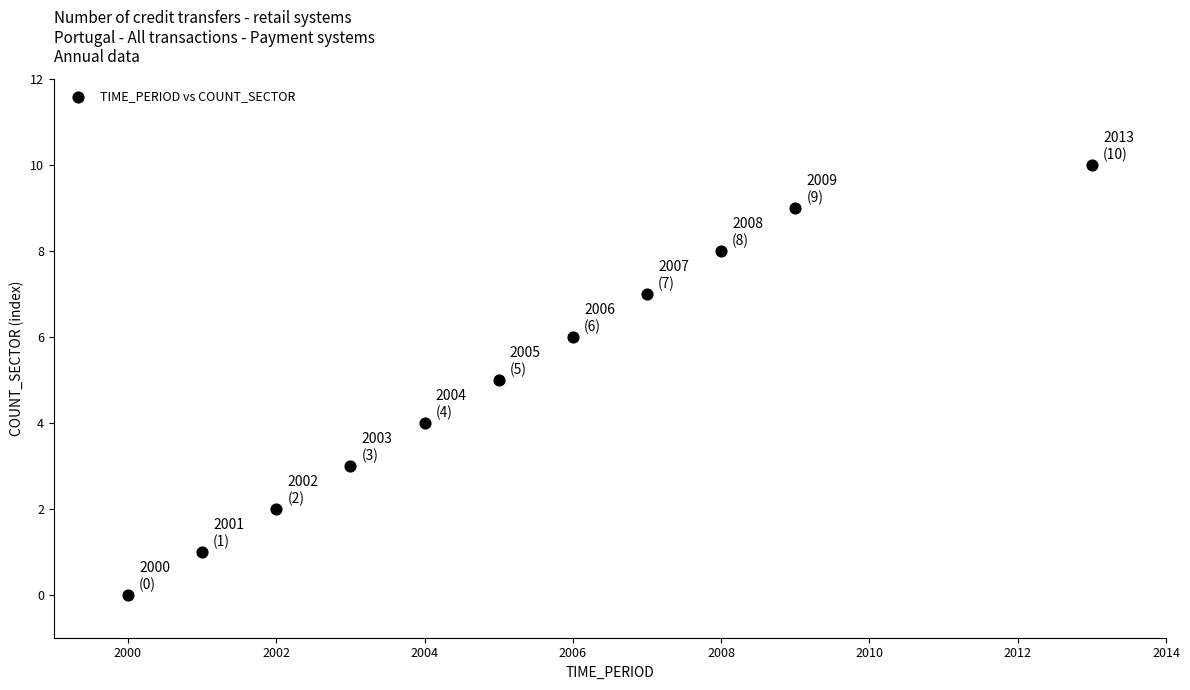

What is the range of Y values (max minus min)?

10